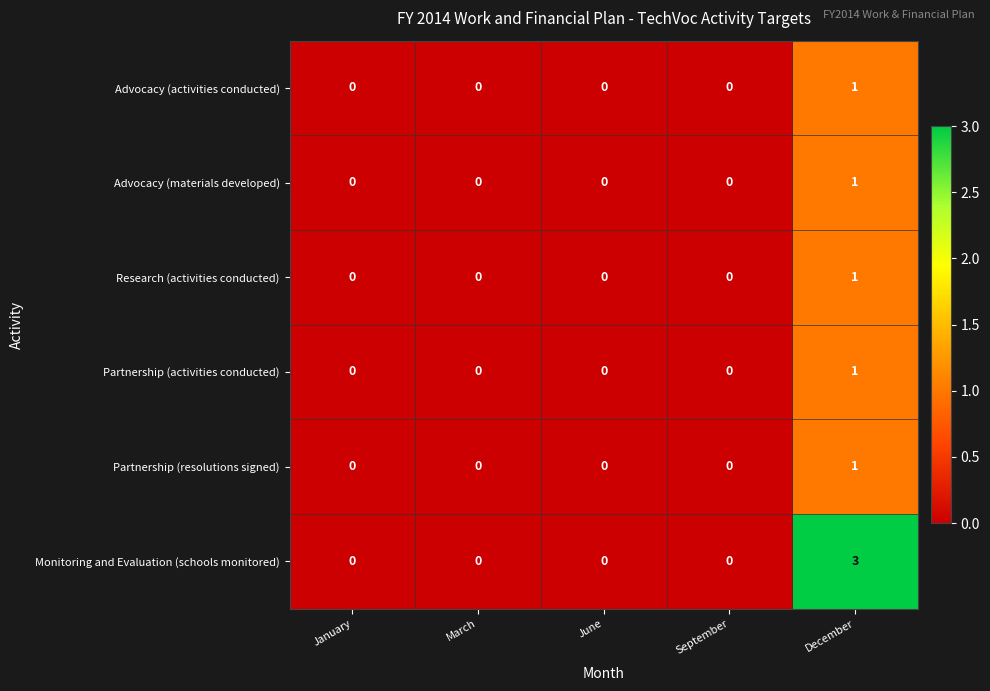

Count the Research (activities conducted) values in the range 0 to 1.

5